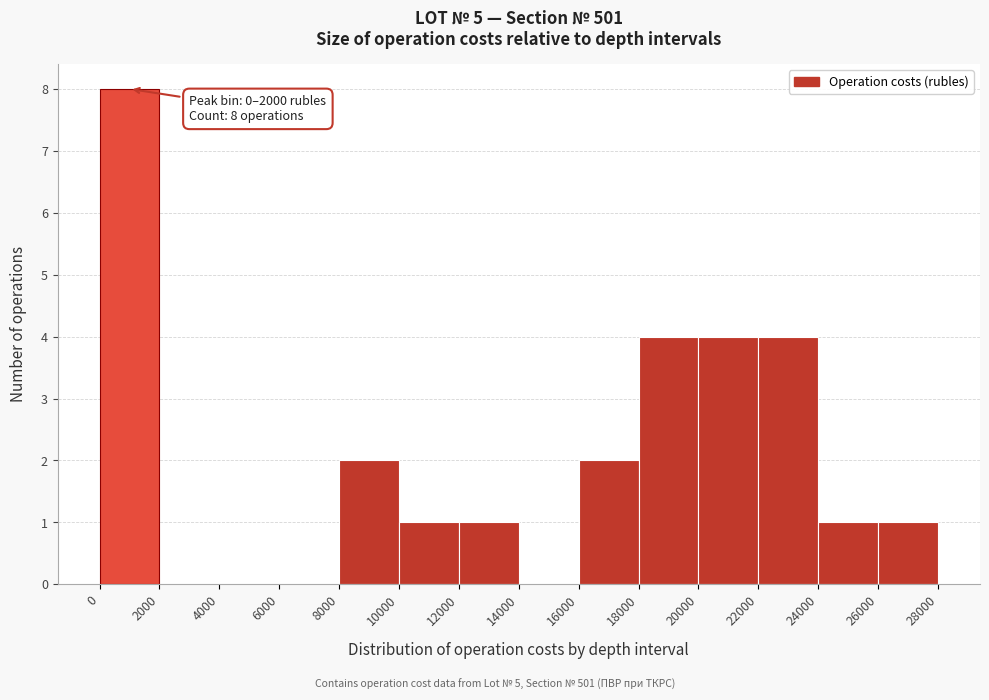

Which range on the x-axis has the tallest bar?

0 to 2000